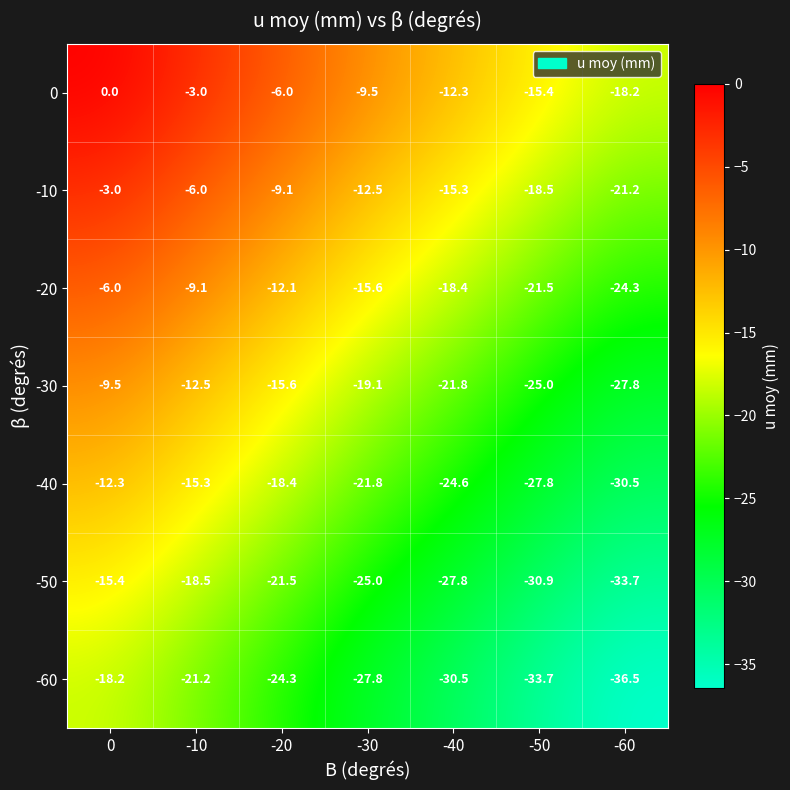

At which label is -60 closest to -27?

-30